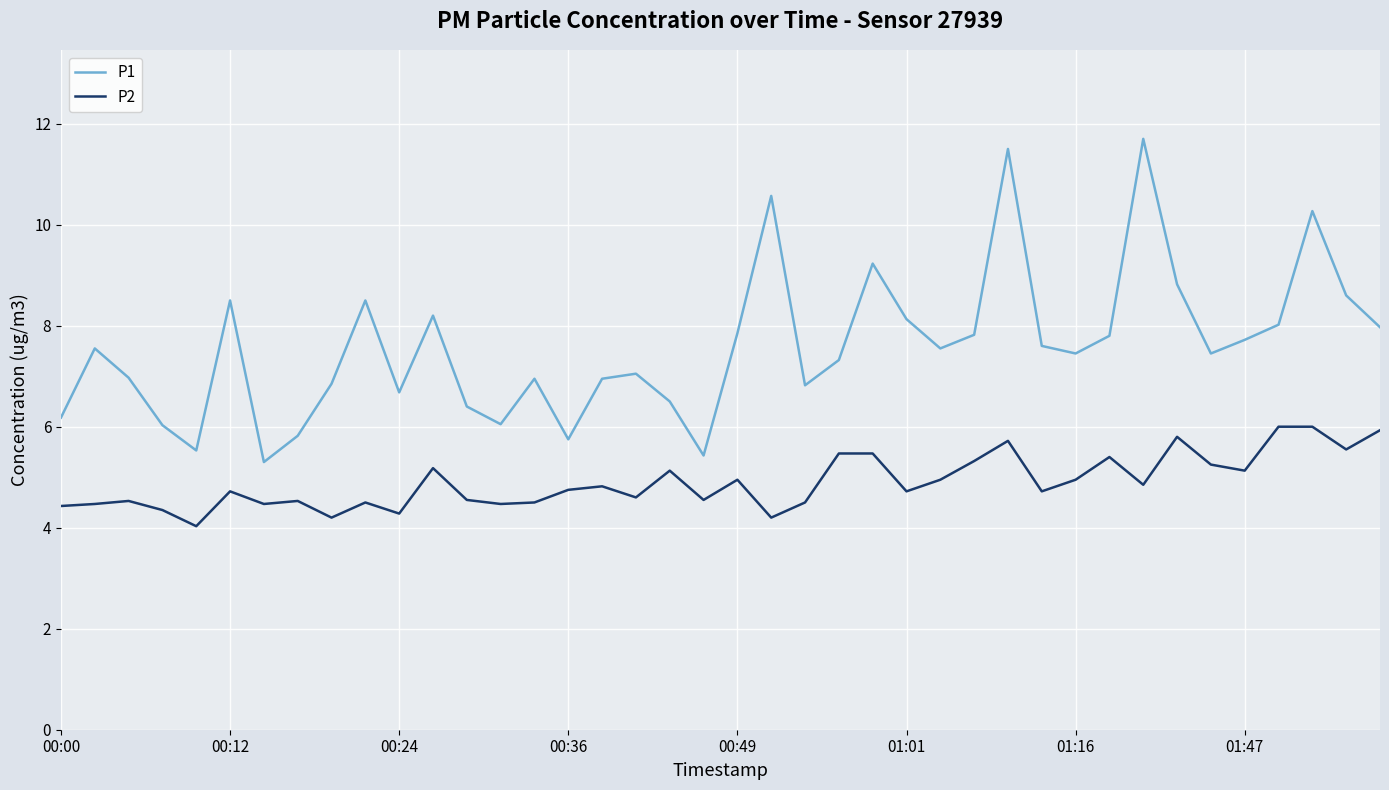

What is the sum of all P2 values?

195.9